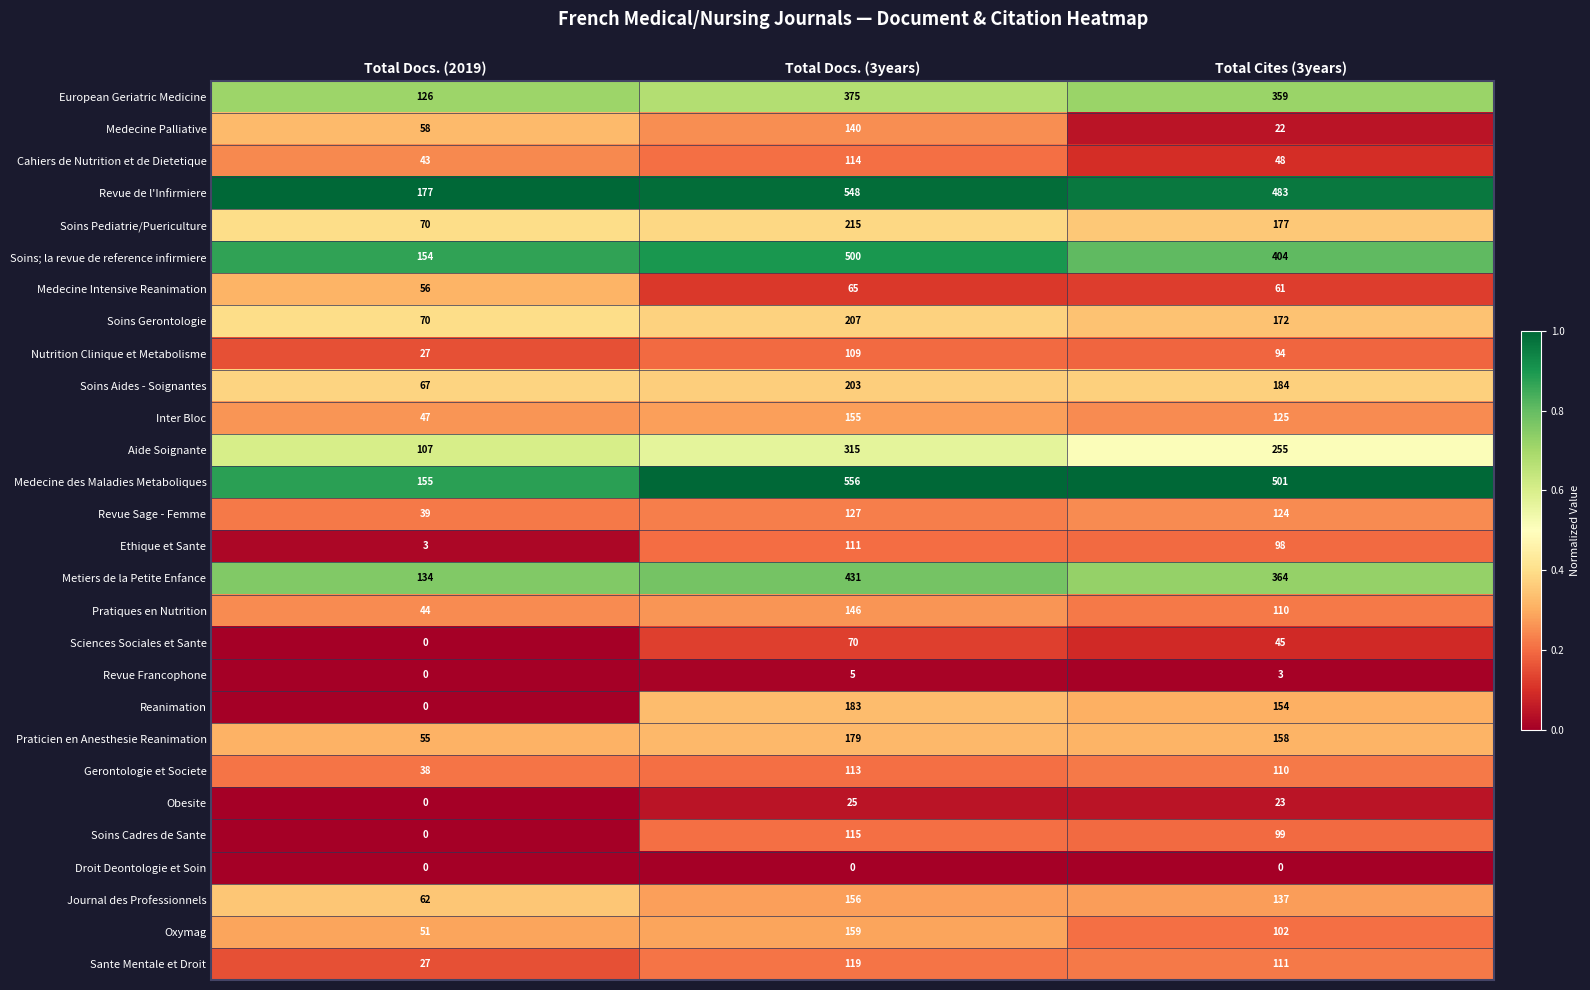

What is the sum of all Oxymag values?

312